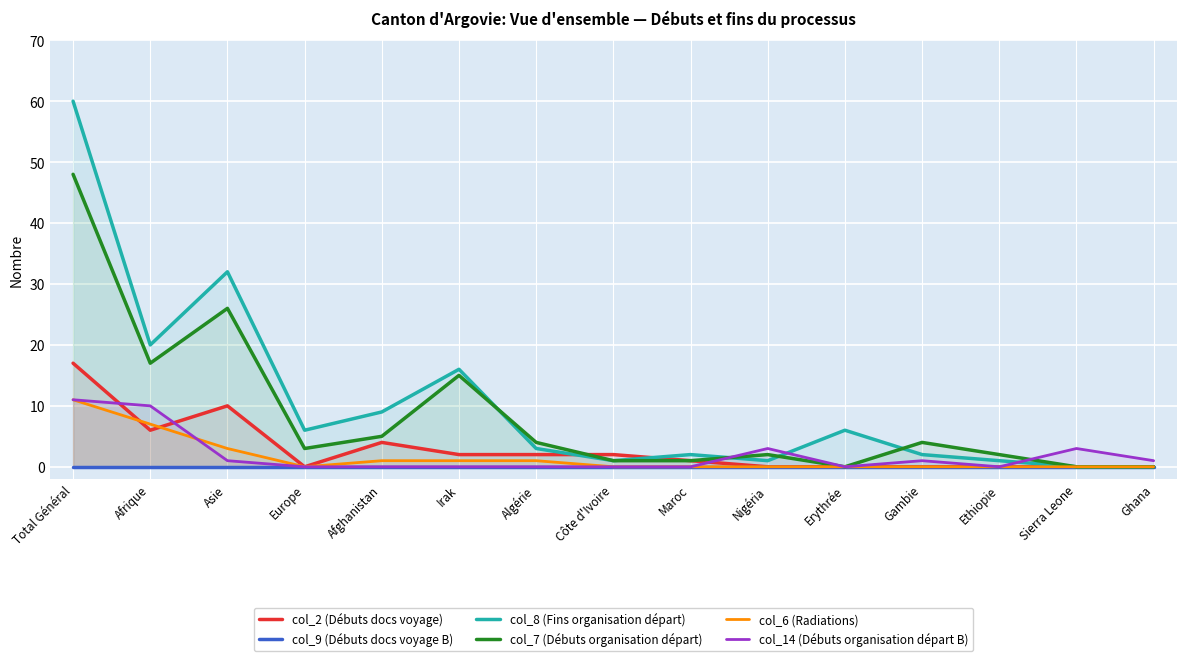

What is the greatest value displayed?

60